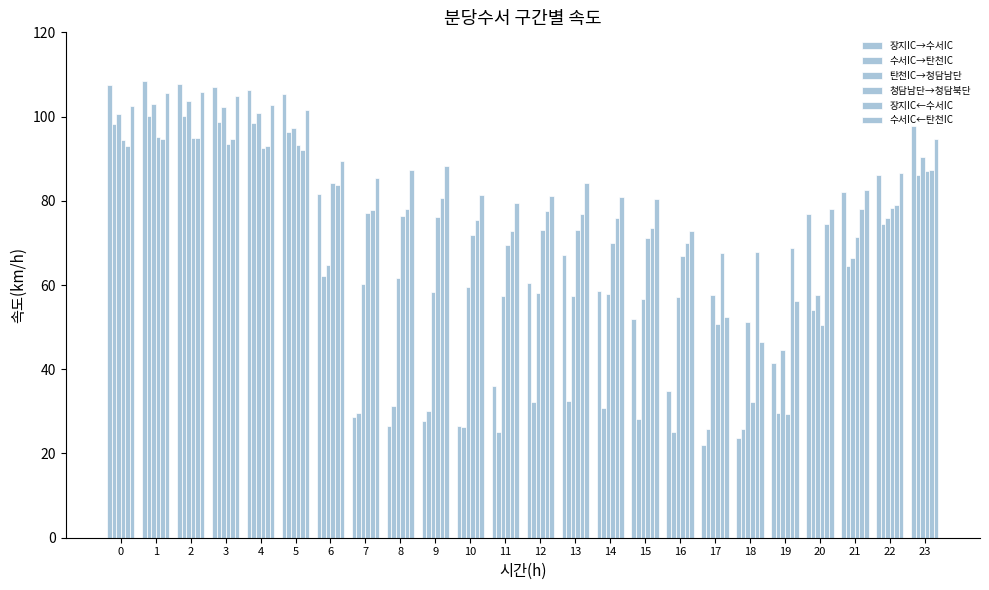

What is the lowest value of the 수서IC←탄천IC series?

46.4